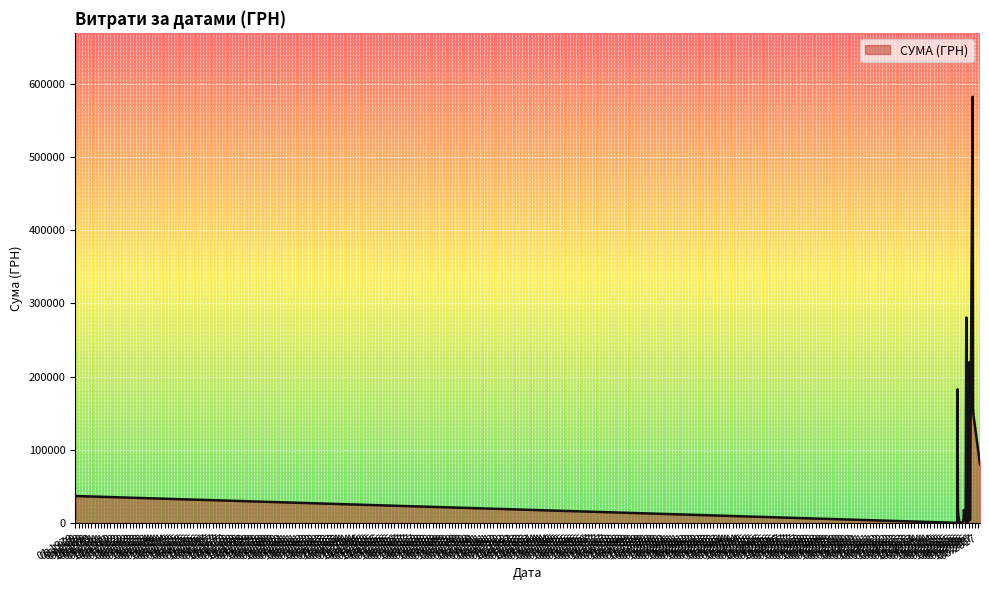

Does the chart have visible grid lines?

Yes